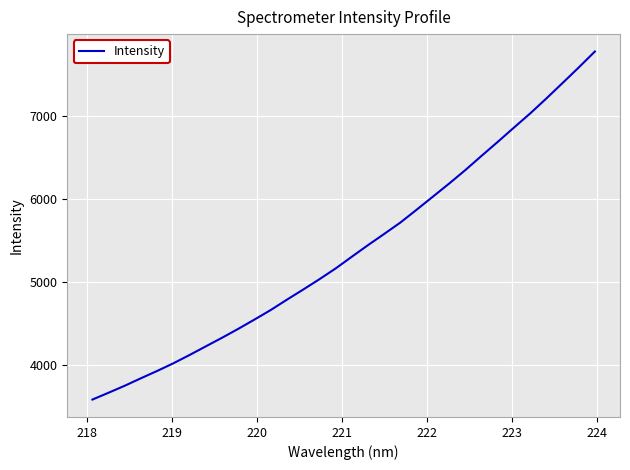

What is the difference between the maximum and minimum values?

4200.5